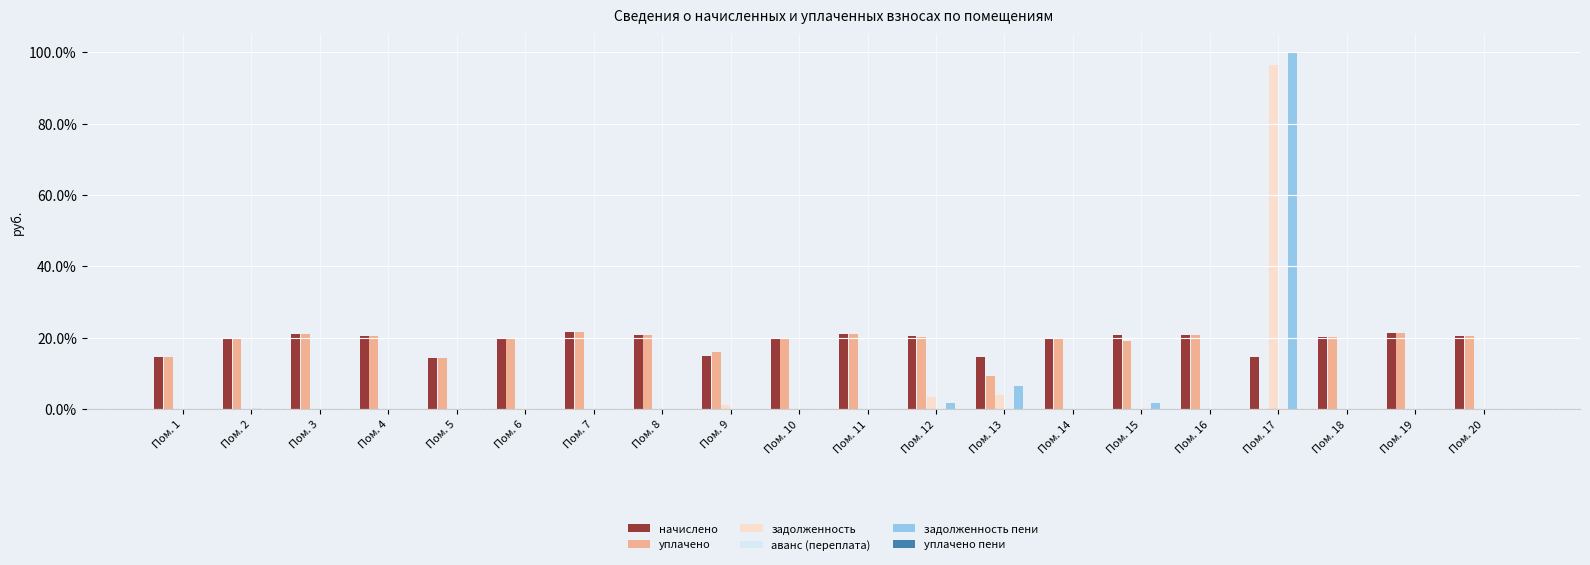

What is the sum of all задолженность пени values?

109.8